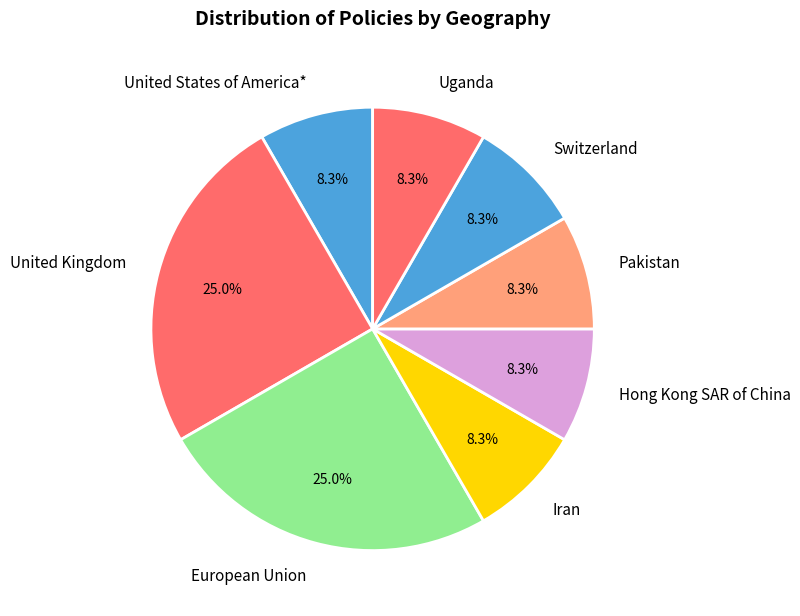

Does Switzerland represent more than half of the total?

No